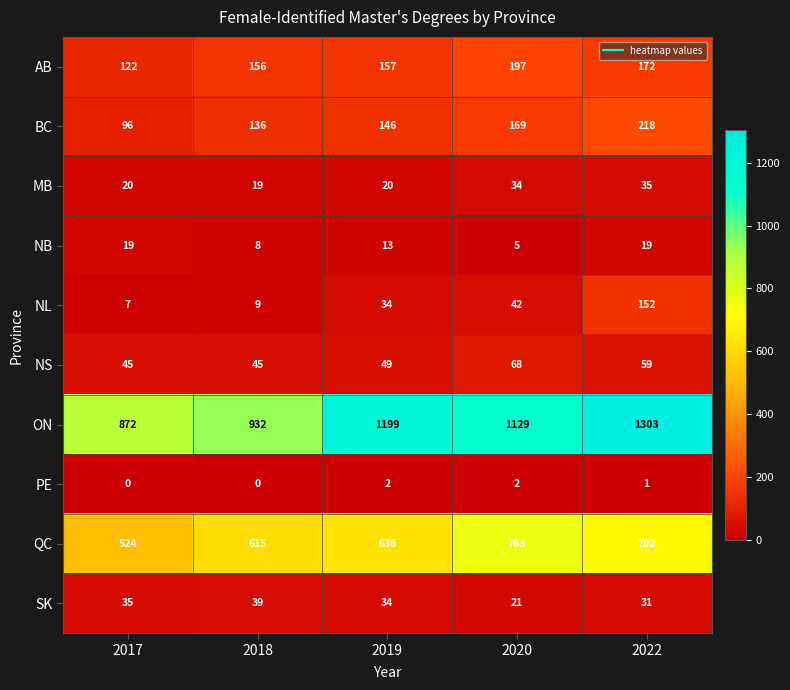

What is the average value of the MB series?

26